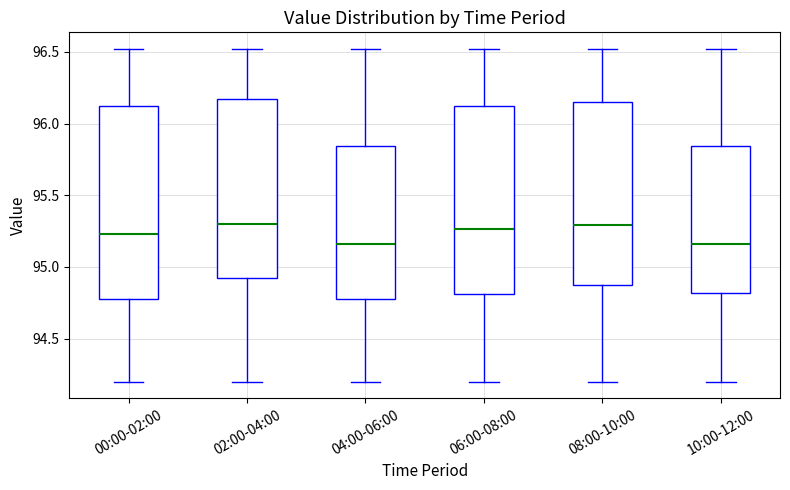

Reading left to right, read every box against the y-axis: the position of its median line, the range the box covers, and the ends of its whiskers. The values are not printed on the chart, so give them approximately, as read against the axis.

00:00-02:00: median 95.25, box 94.80 to 96.15, whiskers 94.20 to 96.50
02:00-04:00: median 95.30, box 94.90 to 96.15, whiskers 94.20 to 96.50
04:00-06:00: median 95.15, box 94.80 to 95.85, whiskers 94.20 to 96.50
06:00-08:00: median 95.25, box 94.80 to 96.15, whiskers 94.20 to 96.50
08:00-10:00: median 95.30, box 94.85 to 96.15, whiskers 94.20 to 96.50
10:00-12:00: median 95.15, box 94.80 to 95.85, whiskers 94.20 to 96.50